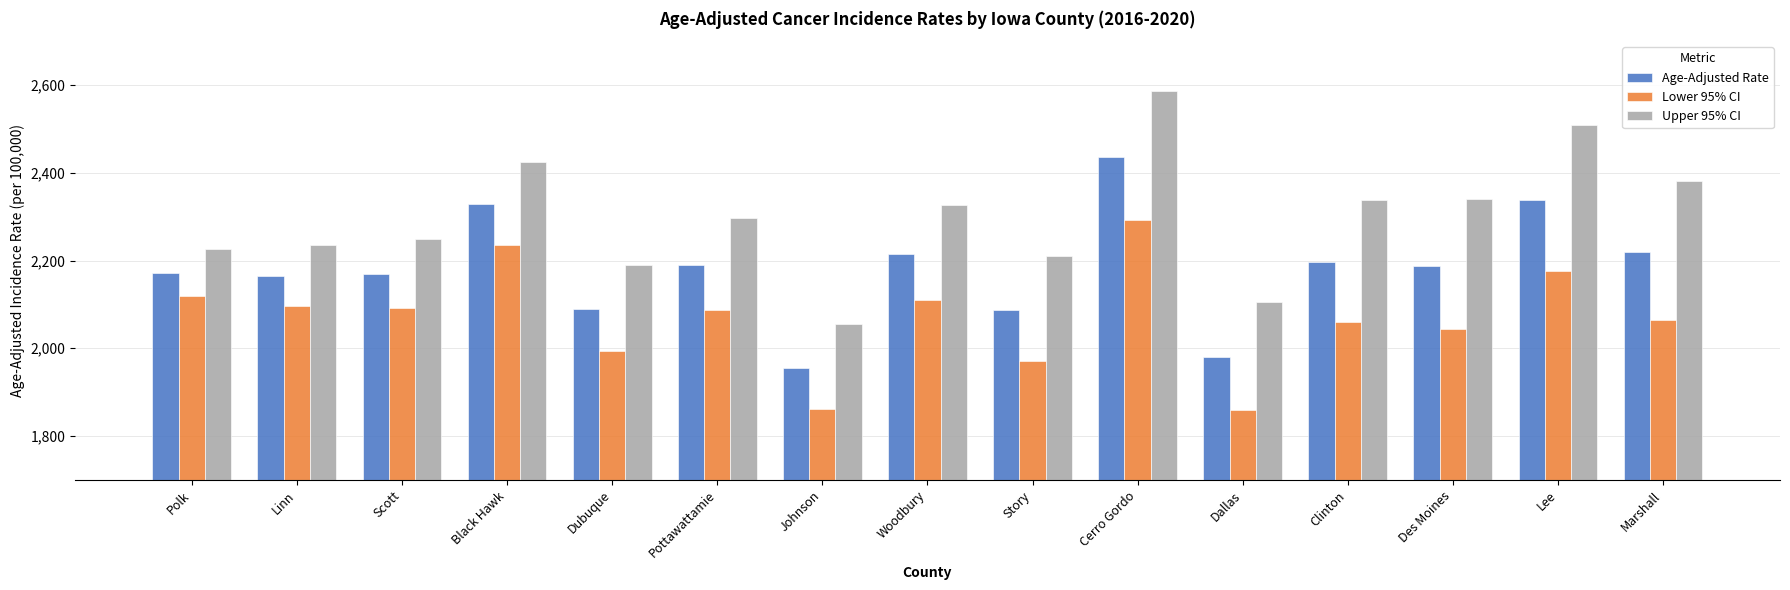

What is the lowest value of the Upper 95% CI series?

2054.2